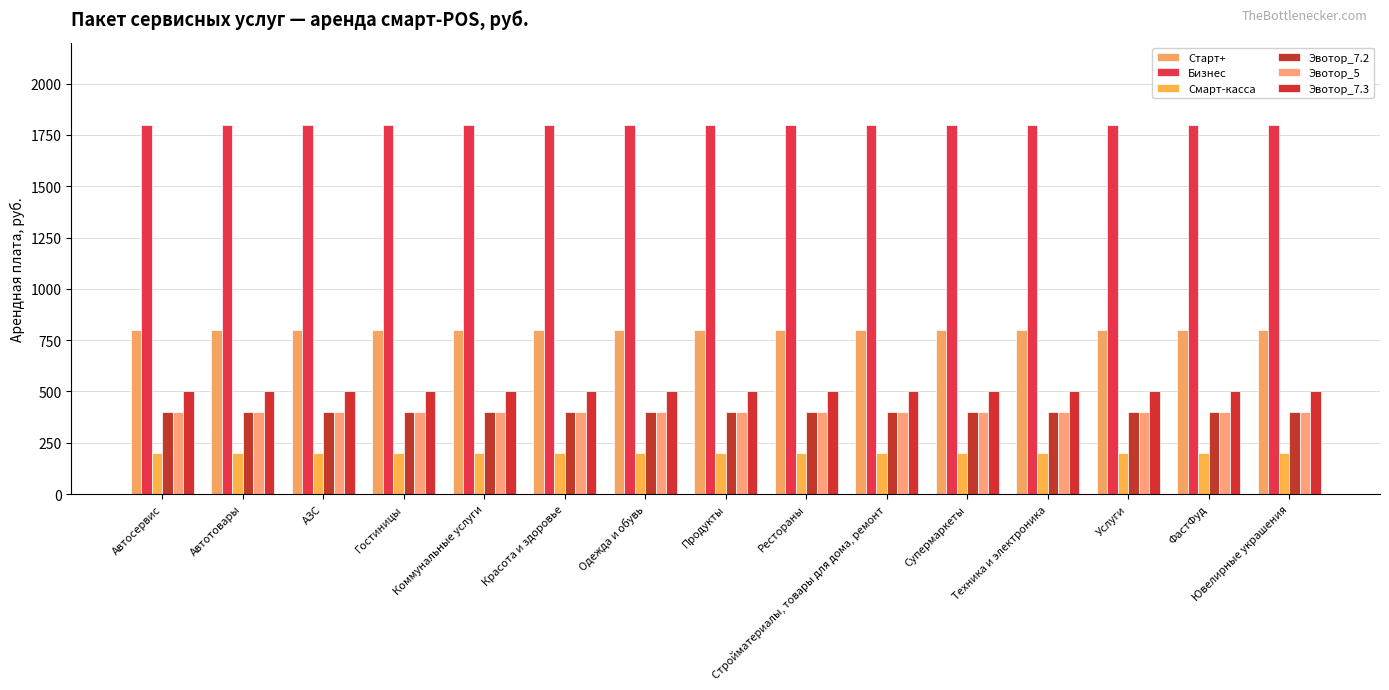

Reading left to right, list all the values displayed in this chart.

Старт+: 800	800	800	800	800	800	800	800	800	800	800	800	800	800	800
Бизнес: 1800	1800	1800	1800	1800	1800	1800	1800	1800	1800	1800	1800	1800	1800	1800
Смарт-касса: 200	200	200	200	200	200	200	200	200	200	200	200	200	200	200
Эвотор_7.2: 400	400	400	400	400	400	400	400	400	400	400	400	400	400	400
Эвотор_5: 400	400	400	400	400	400	400	400	400	400	400	400	400	400	400
Эвотор_7.3: 500	500	500	500	500	500	500	500	500	500	500	500	500	500	500